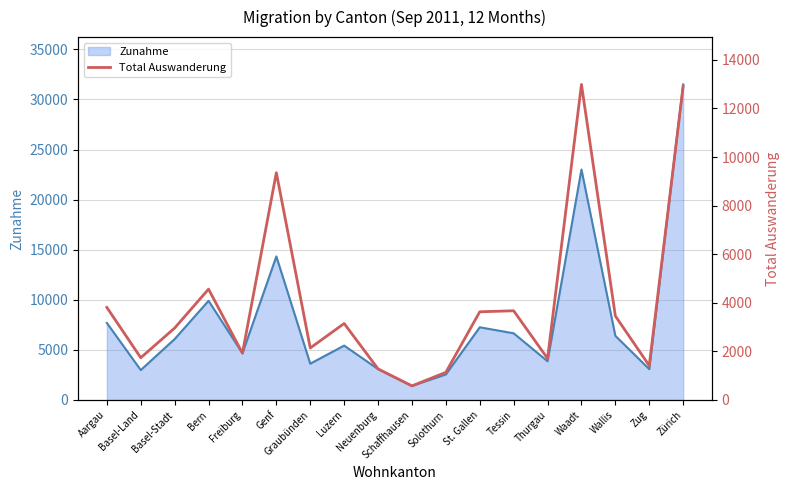

Where is the first local maximum?

Bern